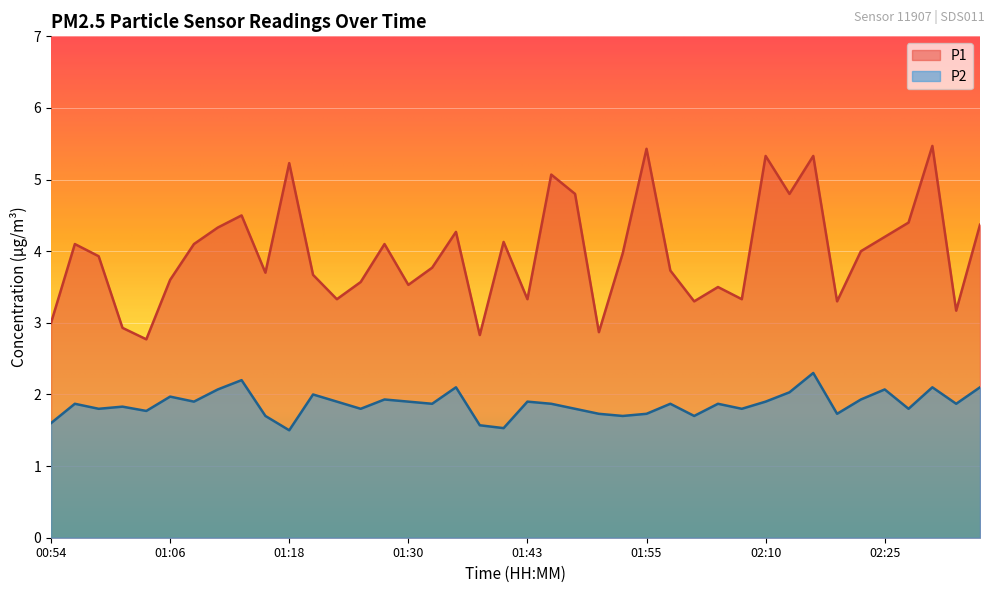

Between 01:06 and 02:17, which series saw the biggest shift?

P1